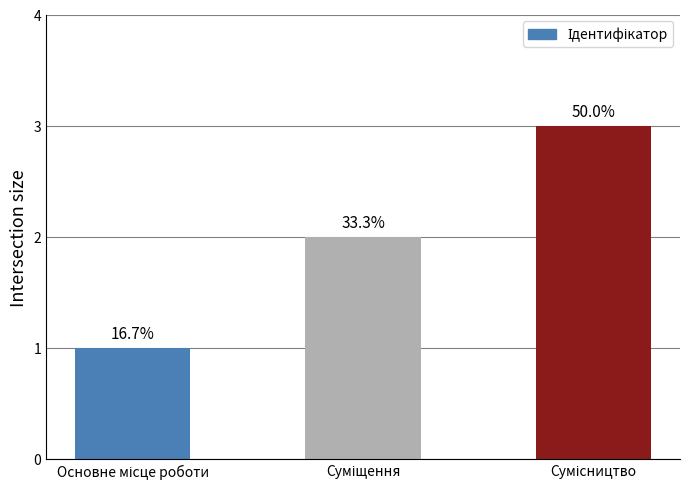

Which category has the lowest value across all series?

Основне місце роботи